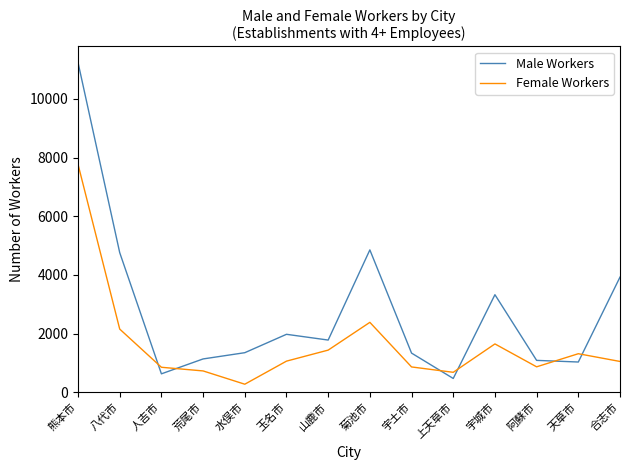

Is it true that Female Workers equals 865 at 阿蘇市?

True